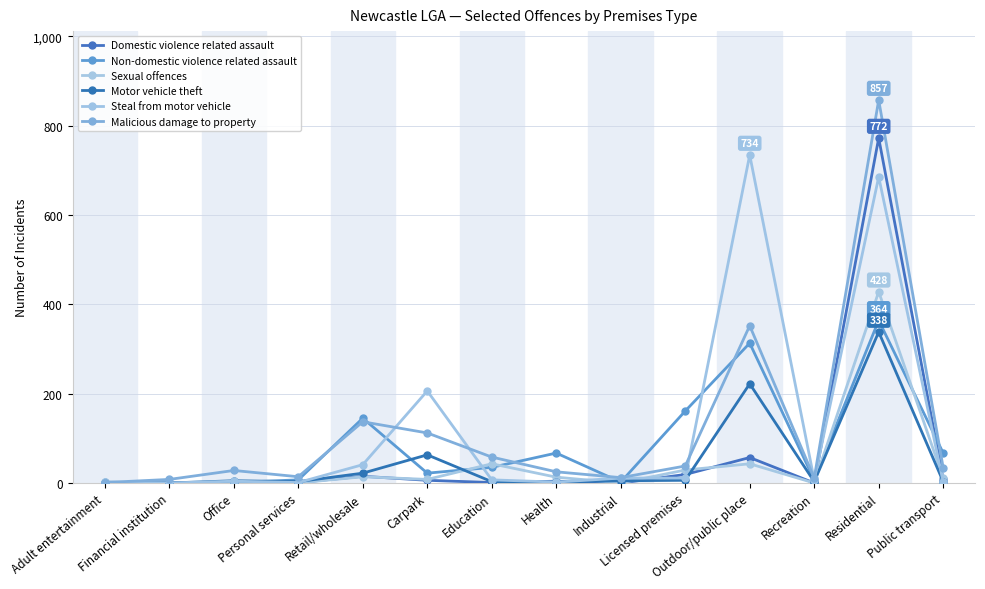

Rank the series by their maximum value, from highest to lowest.

Malicious damage to property, Domestic violence related assault, Steal from motor vehicle, Sexual offences, Non-domestic violence related assault, Motor vehicle theft